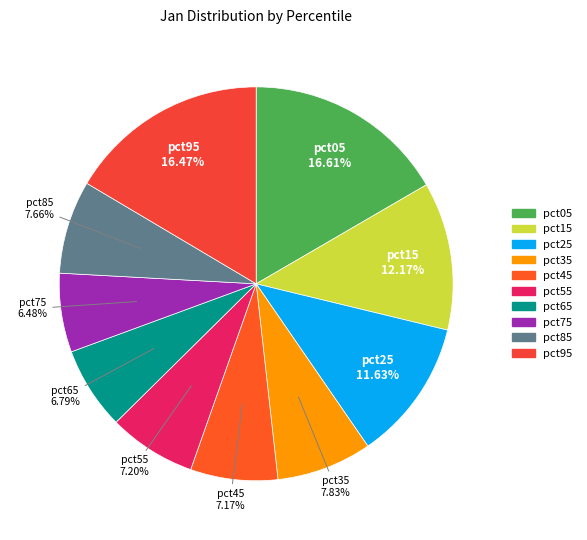

Does pct55 account for over 50% of the chart?

No